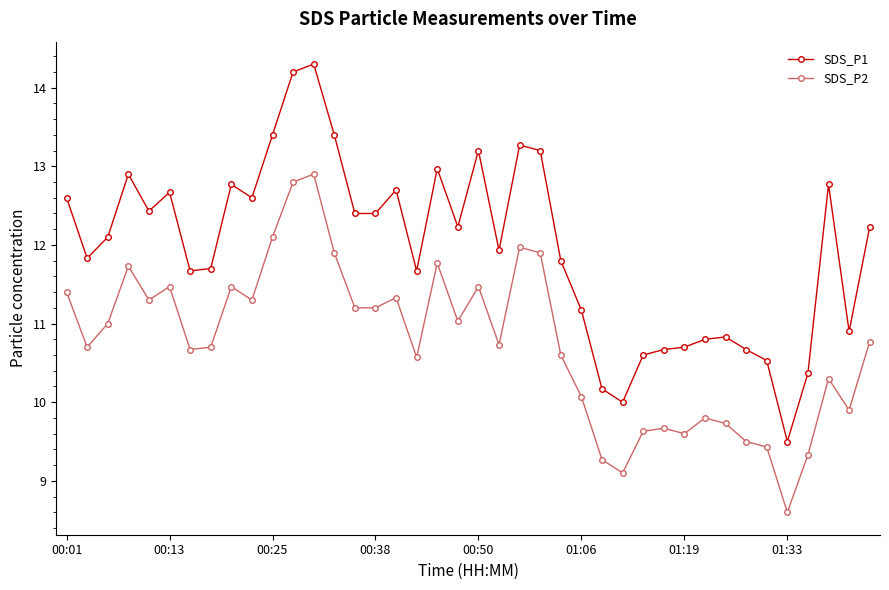

True or false: SDS_P1 has more than 2 interior local peaks.

True